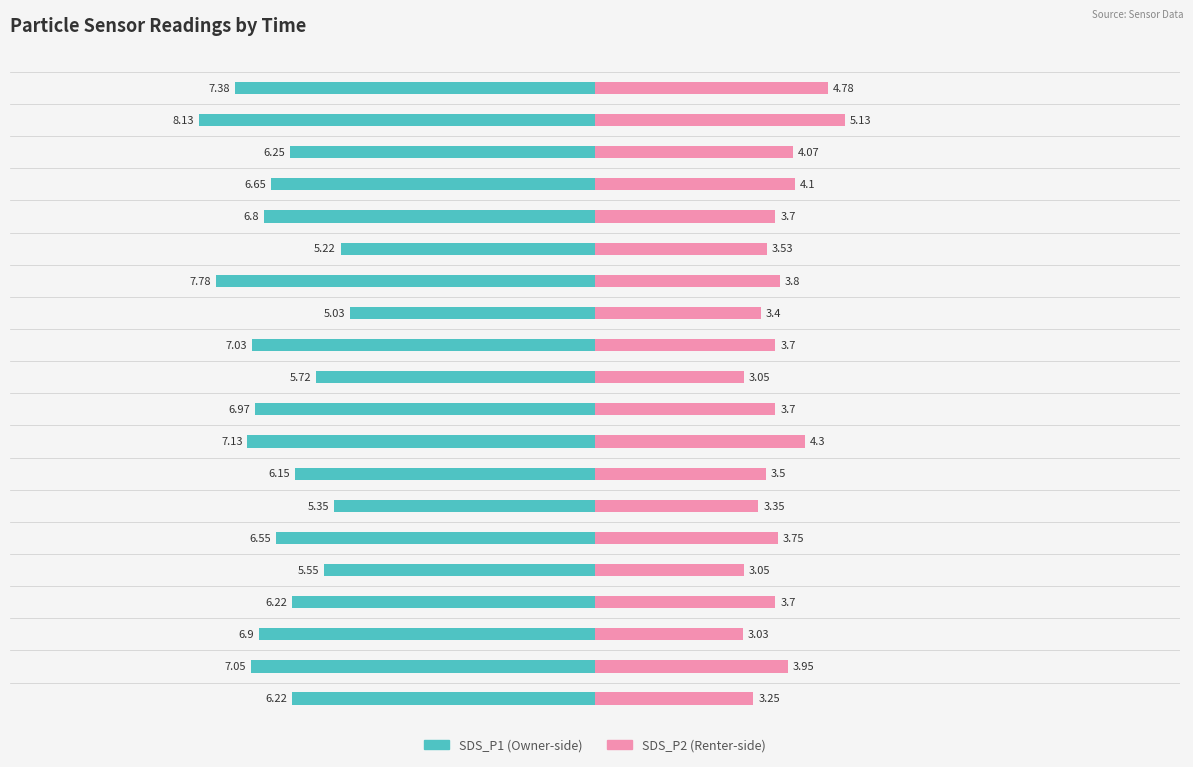

Count the number of data series in this chart.

2